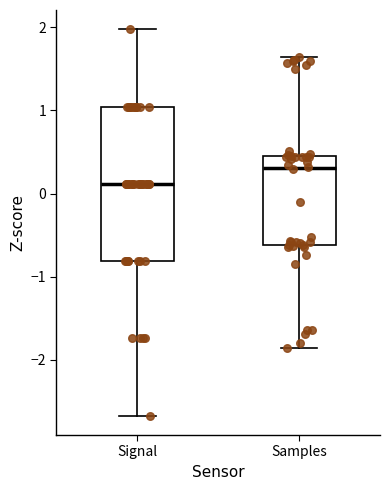

Which box is the tallest, from its lower edge to its upper edge?

Signal